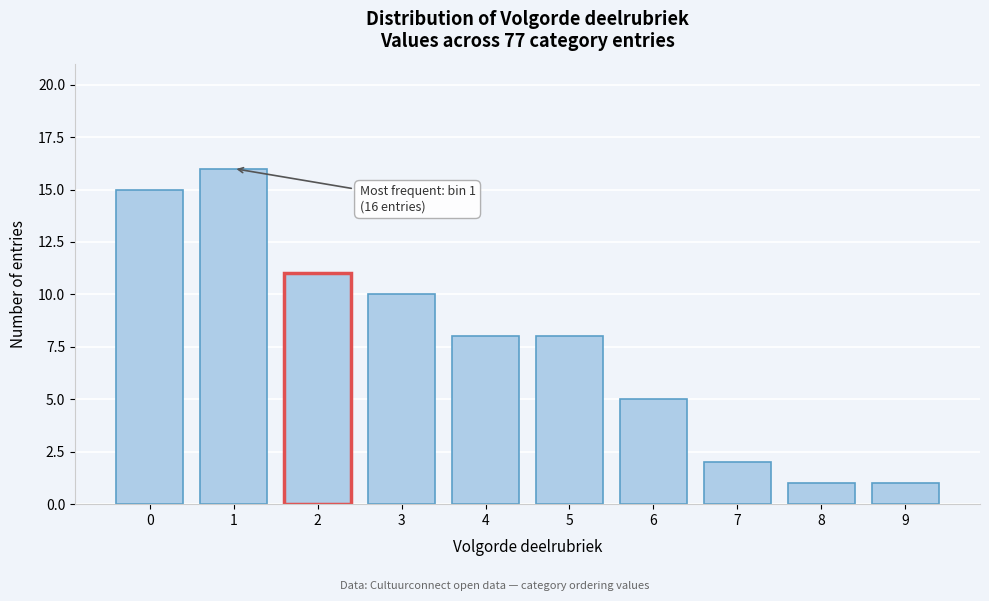

Reading right to left, list all the values displayed in this chart.

1	1	2	5	8	8	10	11	16	15